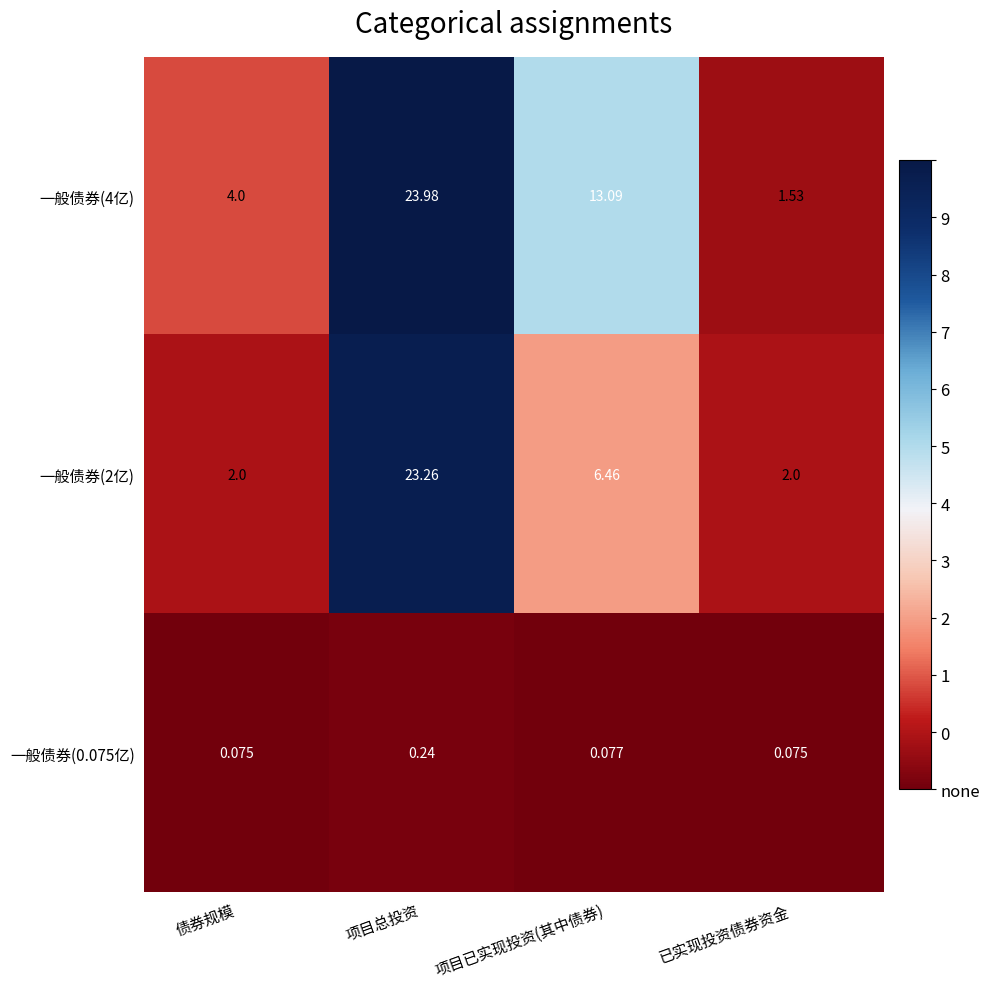

Which category has the highest value in the 一般债券(2亿) series?

项目总投资